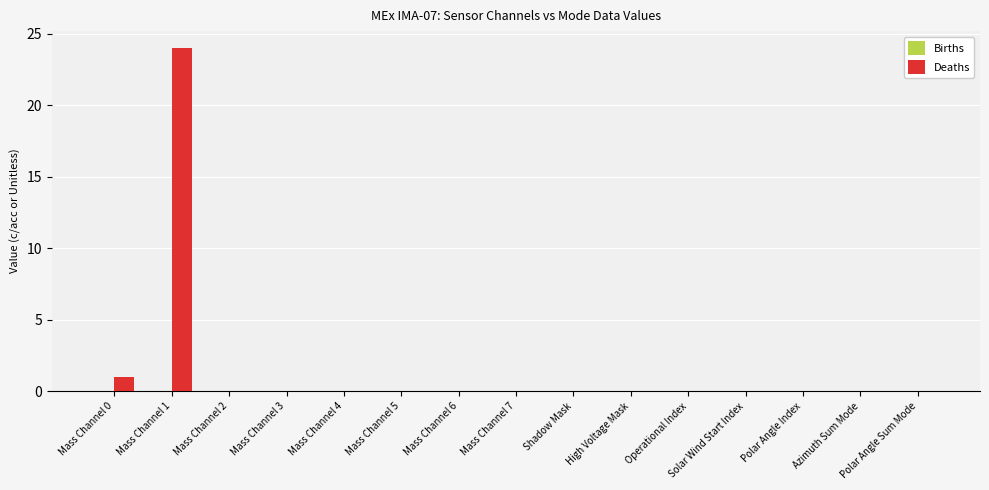

True or false: the data shows 10 at Azimuth Sum Mode.

False